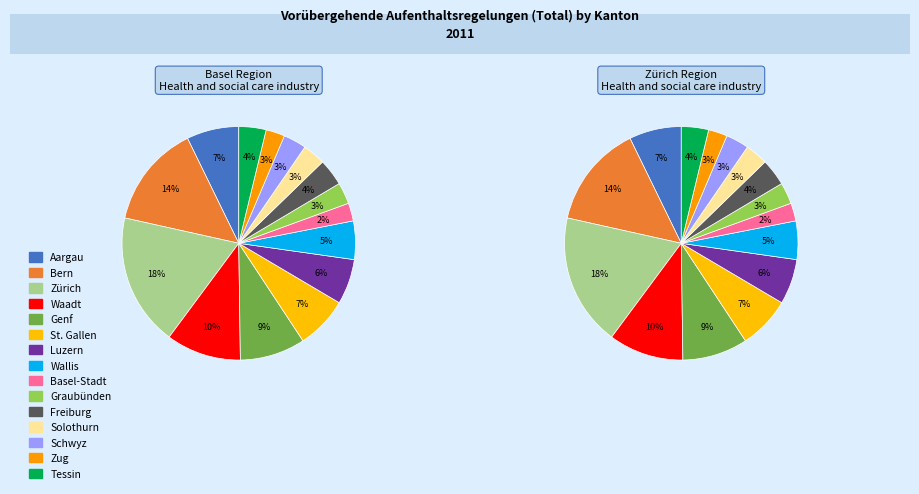

To the nearest percent, what is the difference between the largest and smallest slice percentages?

16%